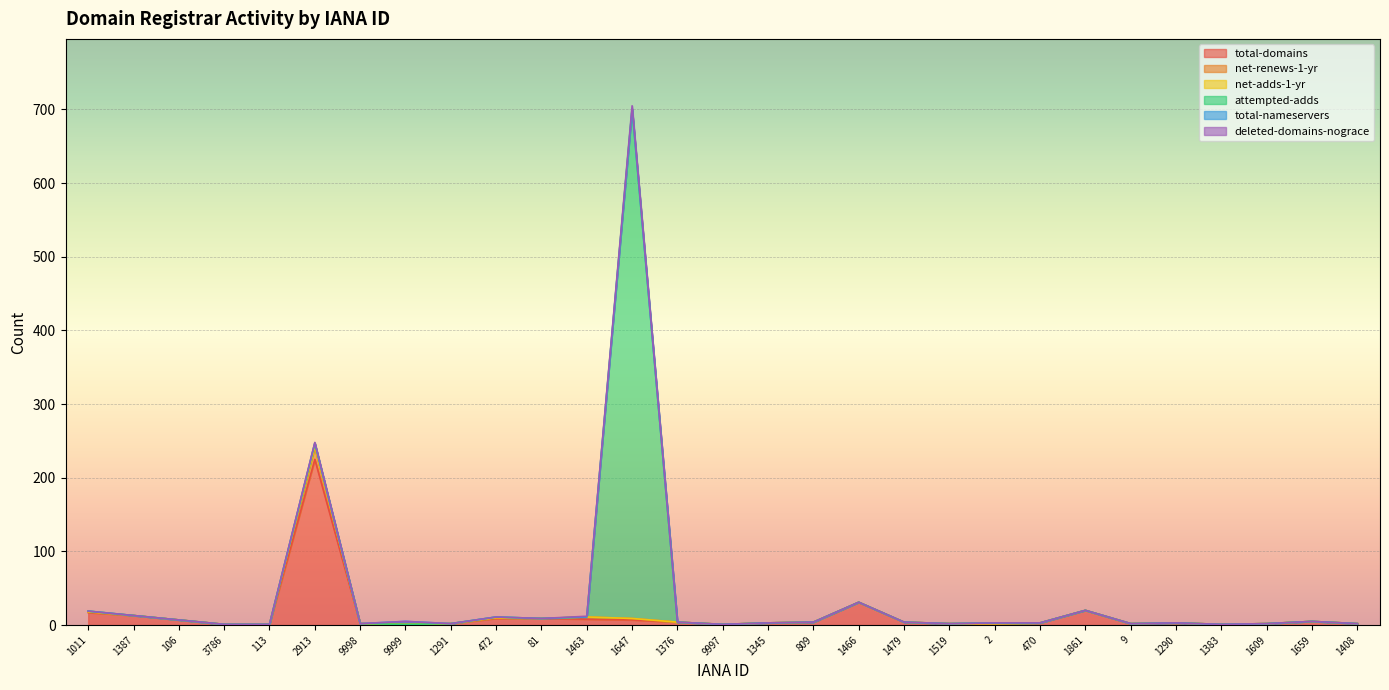

At which category is the sum across all series the highest?

1647